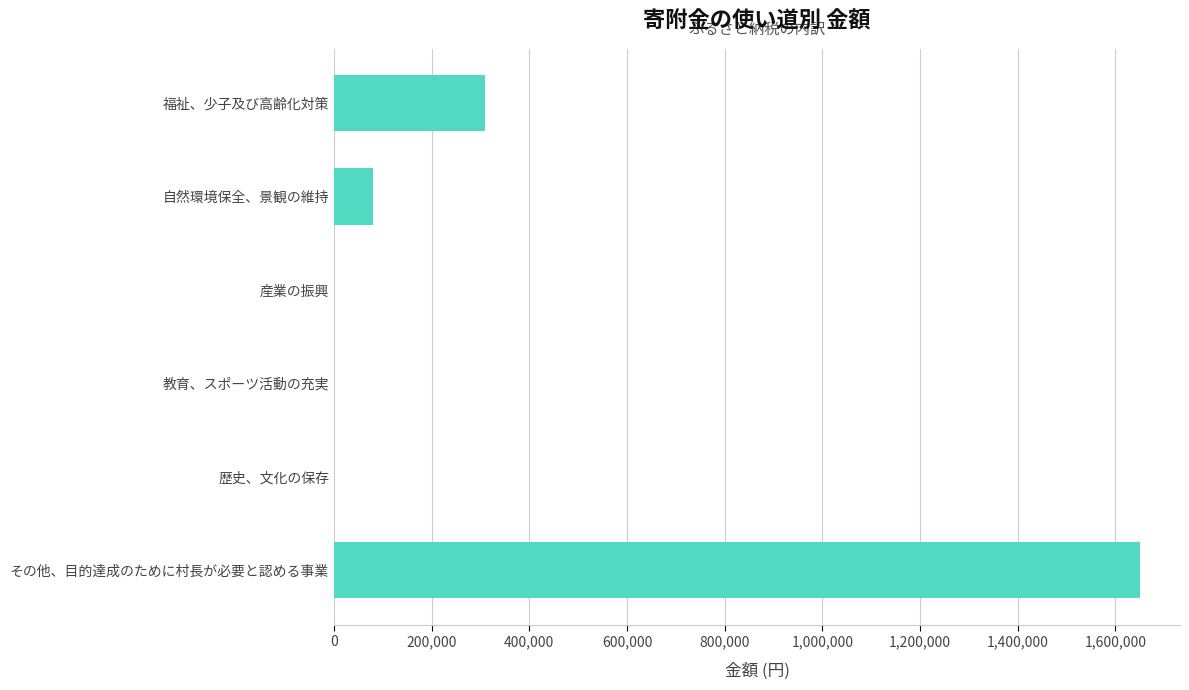

What is the maximum value shown in the chart?

1650000